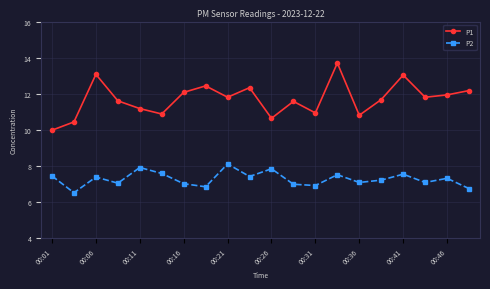

What is the difference between the maximum and minimum values in the P2 series?

1.6